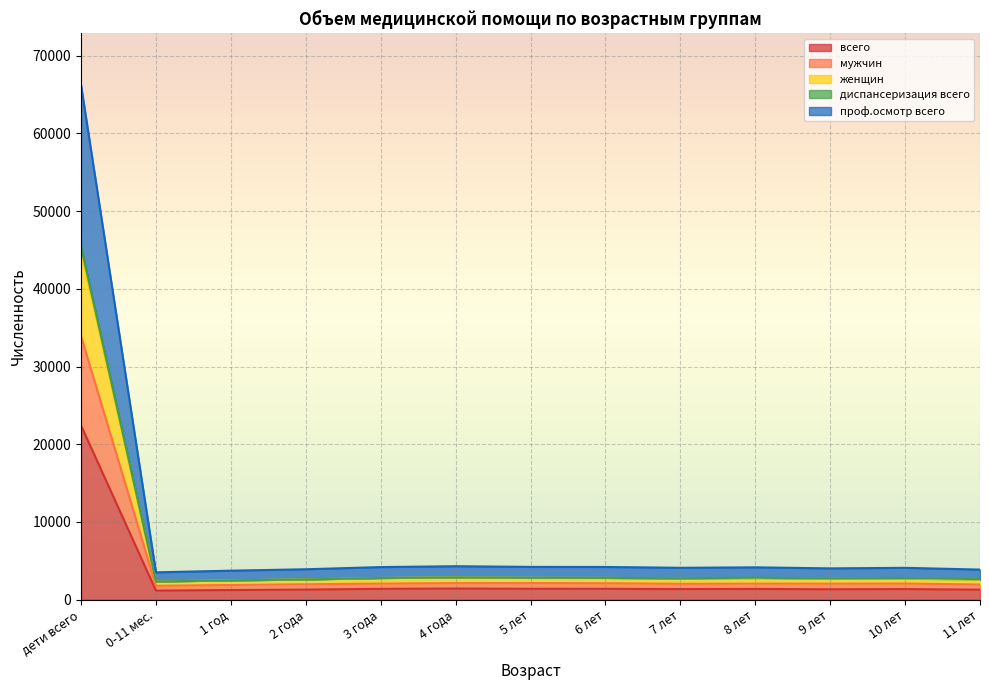

What is the total value across all series at 4 года?

4310